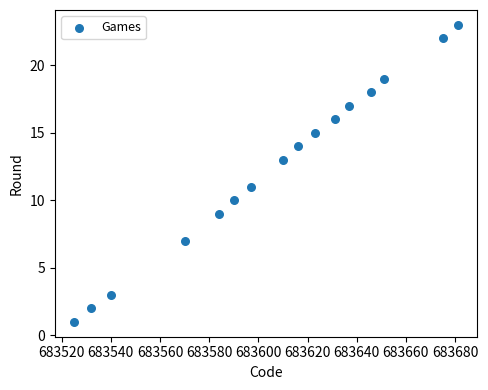

What is the range of X values (max minus min)?

156